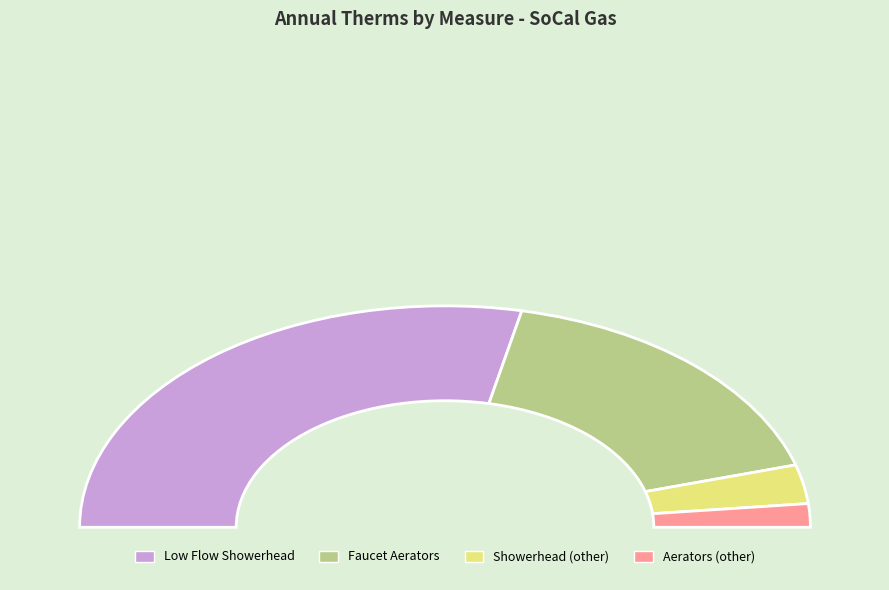

Which has a higher value, 354002-Low Flow Showerhead/Self Install (2) or 354001-Faucet Aerators/Self Install (2)?

354002-Low Flow Showerhead/Self Install (2)